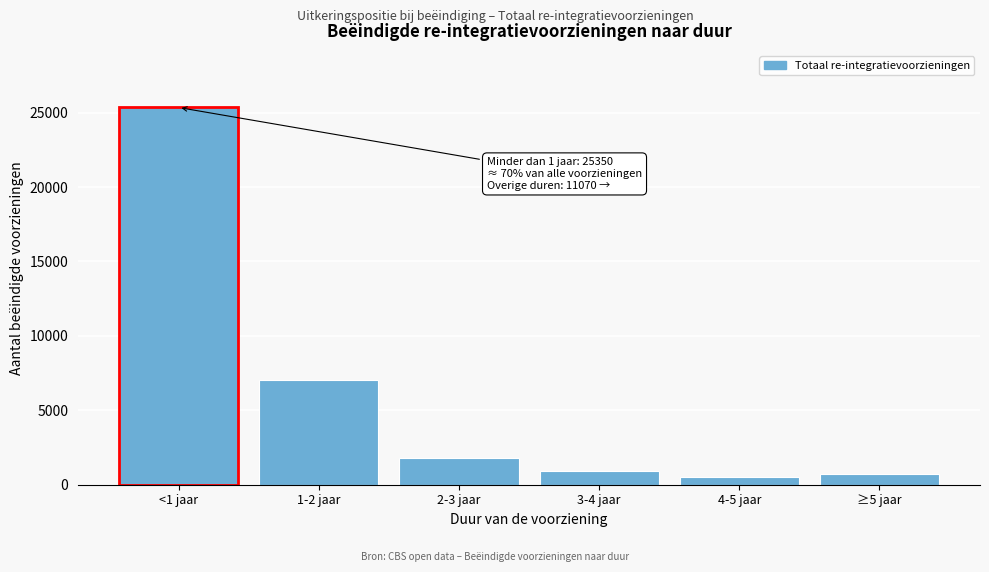

Reading left to right, list all the values displayed in this chart.

<1 jaar=25350	1-2 jaar=7060	2-3 jaar=1790	3-4 jaar=950	4-5 jaar=550	≥5 jaar=710